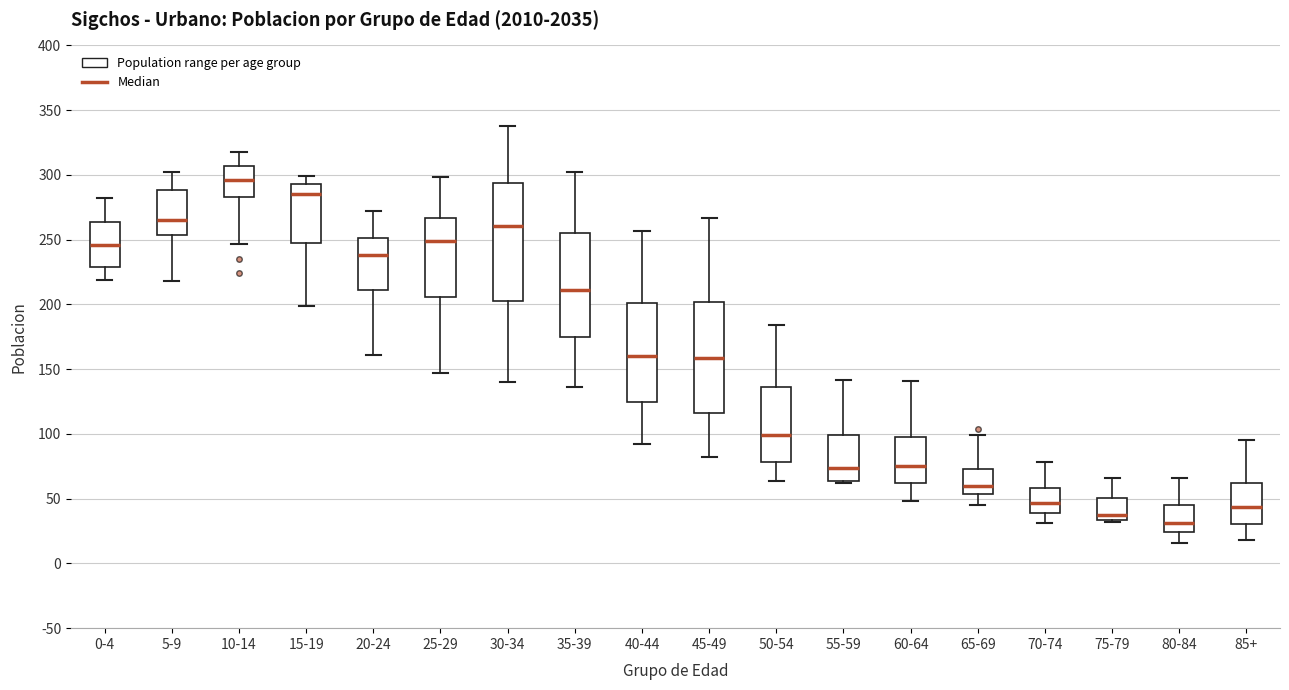

Where is the lower edge of the box for 50-54 on the y-axis? The values are not printed on the chart, so give them approximately, as read against the axis.

80